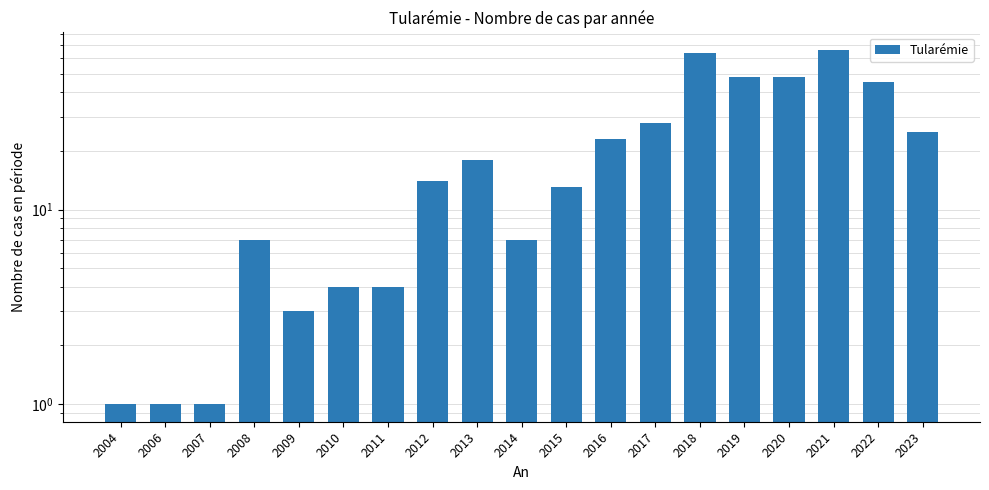

Reading right to left, transcribe all the data shown in this chart.

25	45	66	48	48	64	28	23	13	7	18	14	4	4	3	7	1	1	1